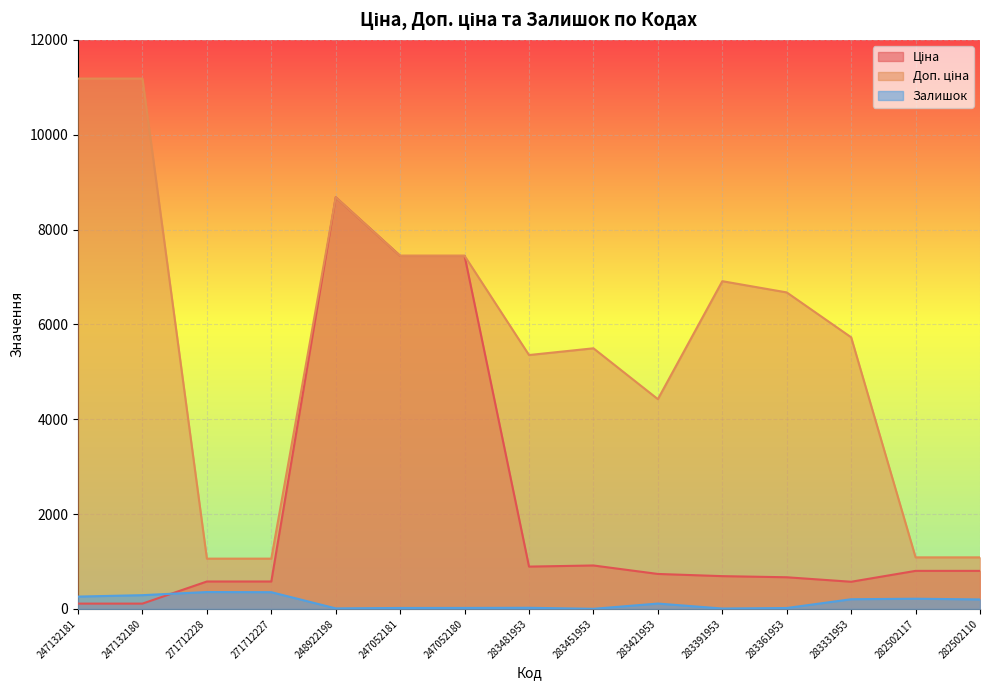

What is the average value of the Доп. ціна series?

5653.9